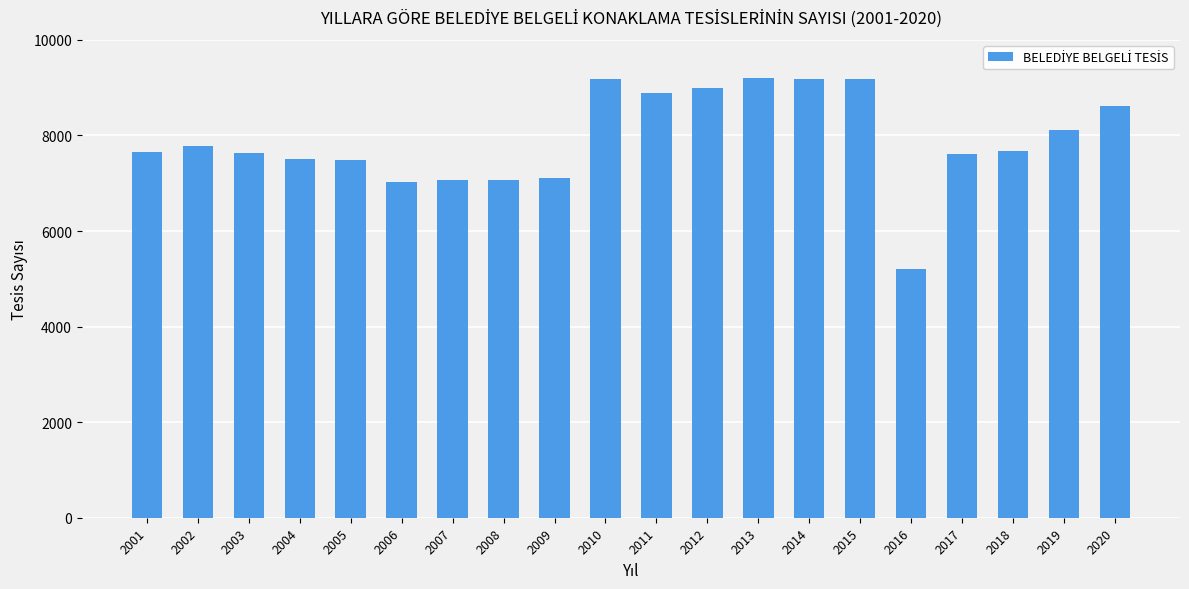

What is the value of the 12th bar from the left?

8988